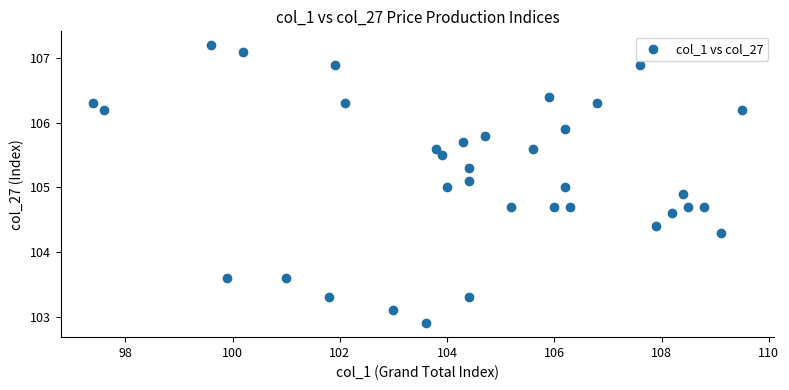

What is the range of Y values (max minus min)?

4.3